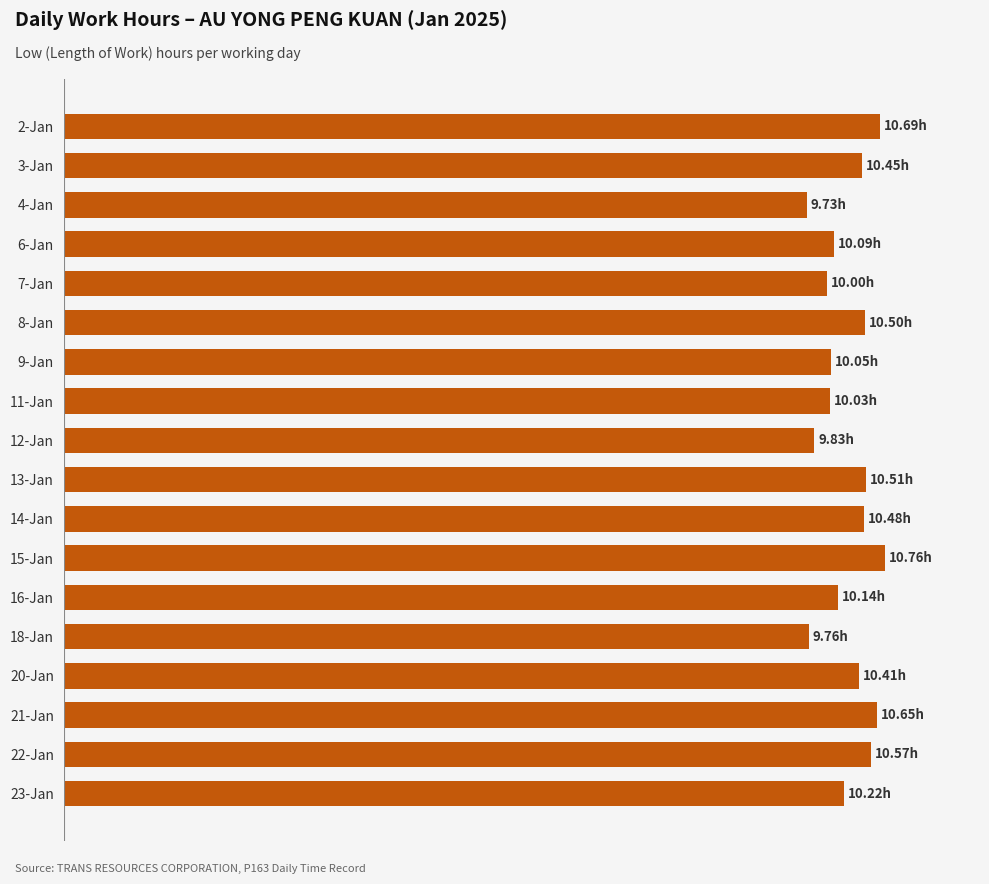

Count the number of values greater than 10.

14